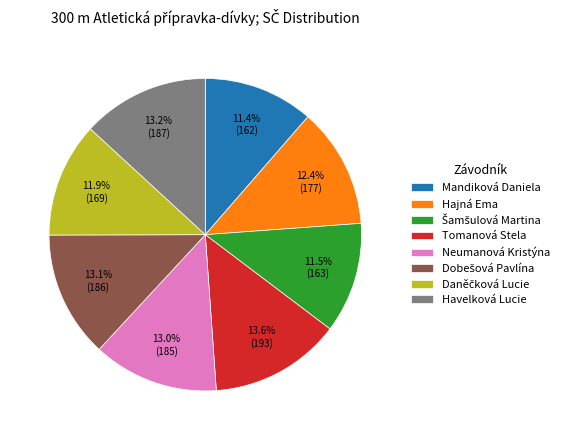

Is there a majority slice in this chart?

No